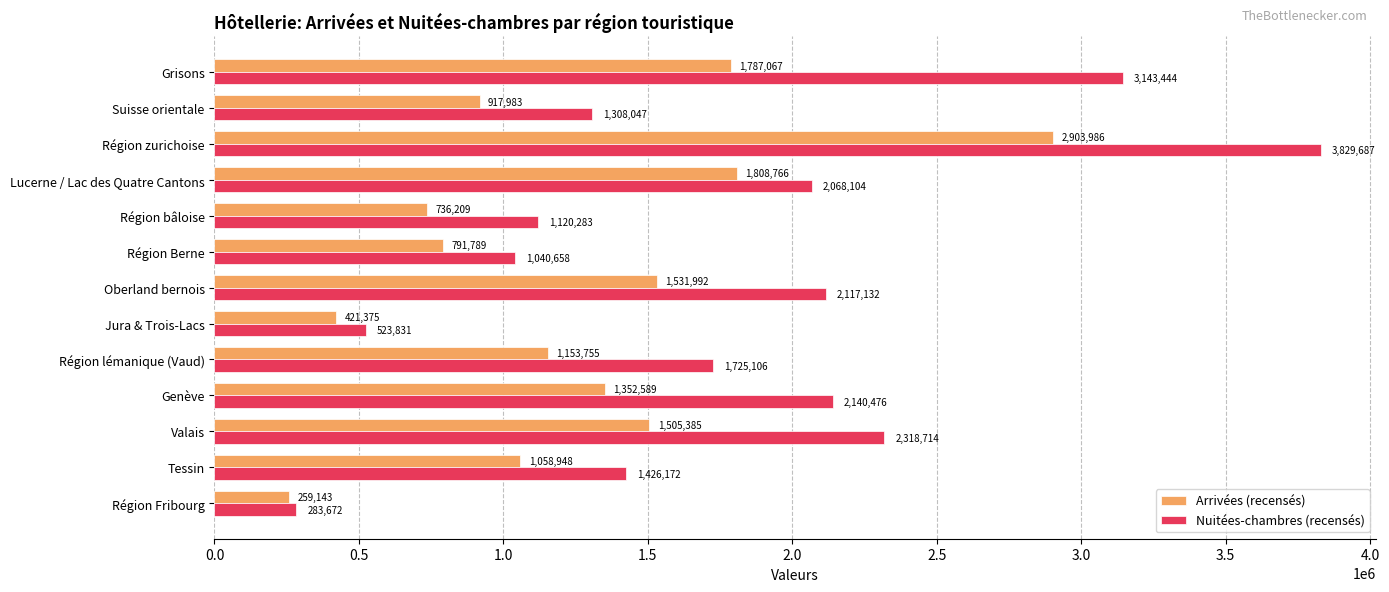

What is the difference between the second highest and second lowest values in the Arrivées (recensés) series?

1387391